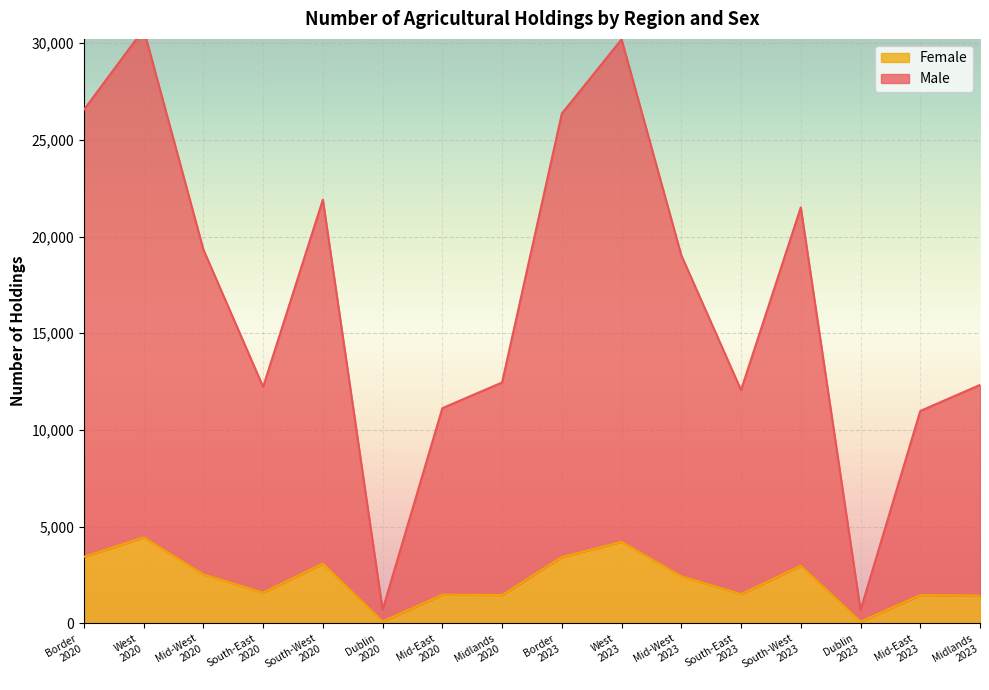

Which series changed the most between Border
2023 and West
2023?

Male